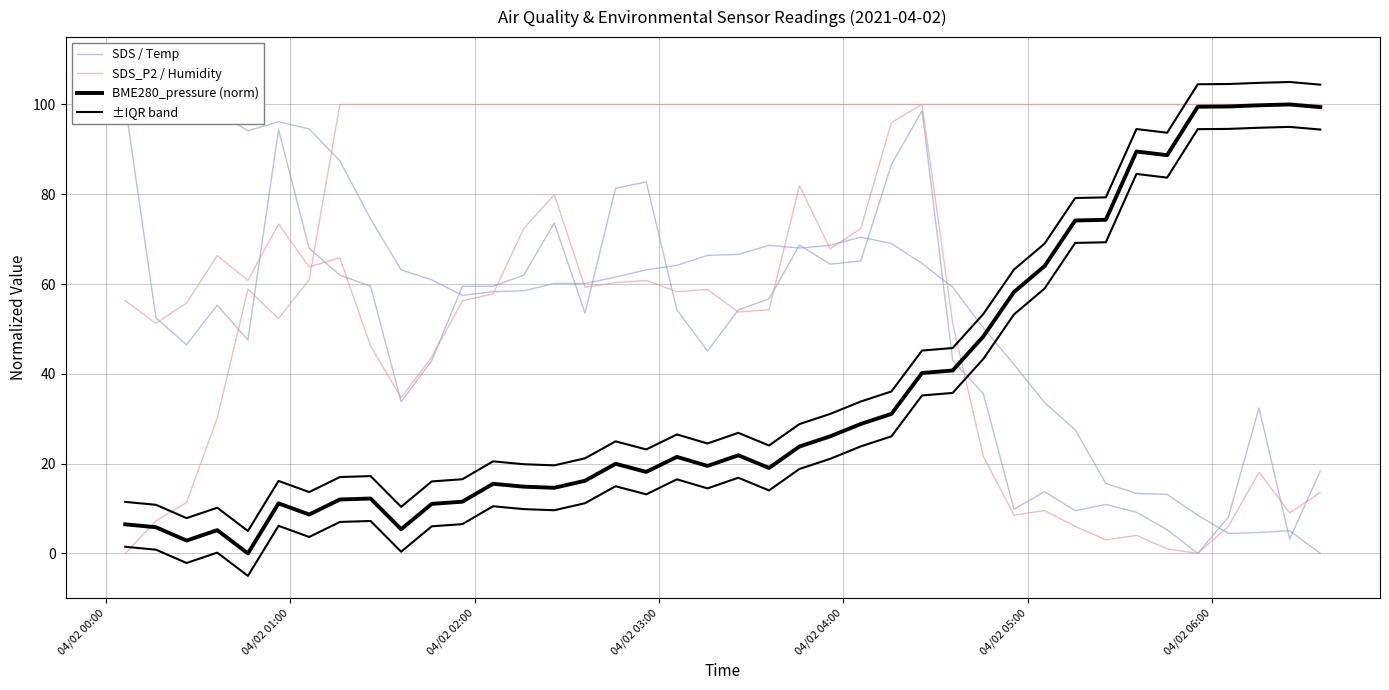

Is the value of SDS_P2 / Humidity at 13 greater than the value of SDS / Temp at 04/02 06:00?

Yes